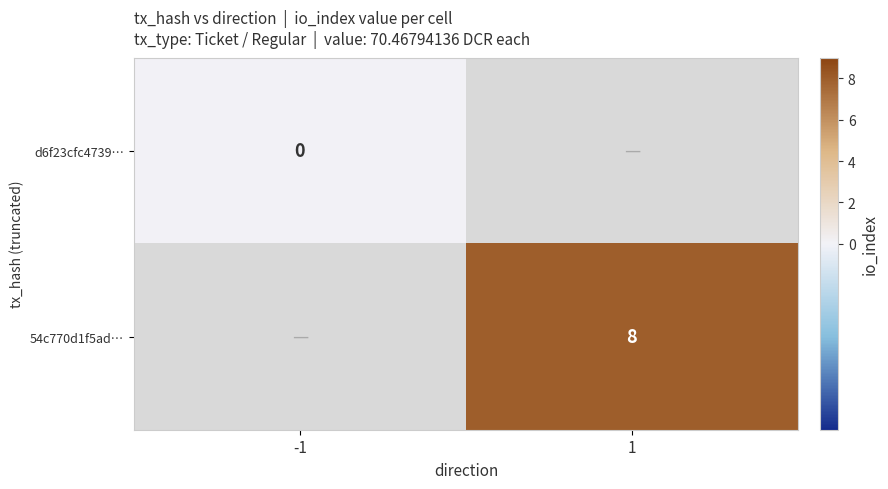

The value of 54c770d1f5ad… at 1 is 8. True or false?

True